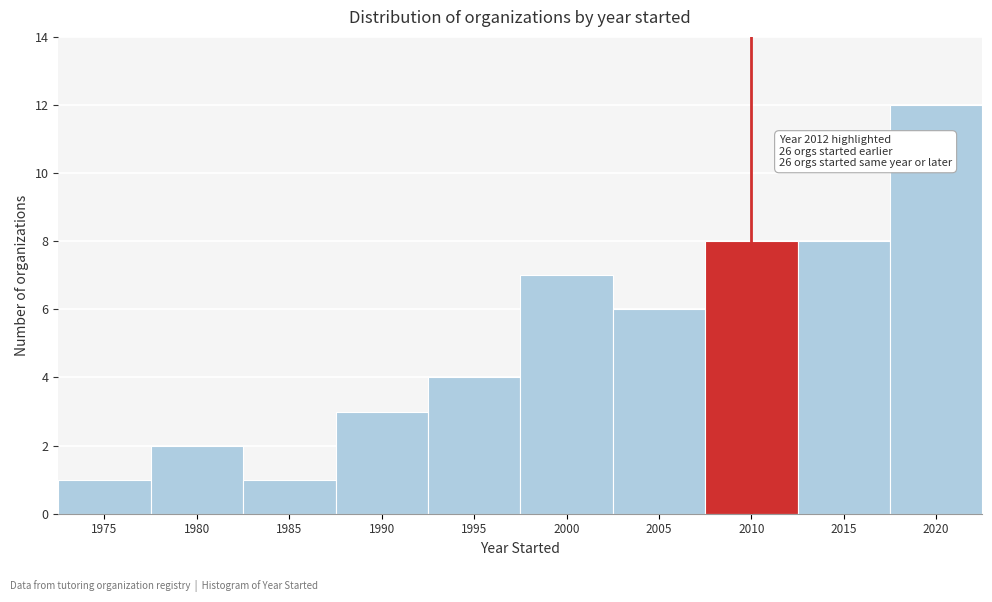

Reading right to left, list all the values displayed in this chart.

2020=12	2015=8	2010=8	2005=6	2000=7	1995=4	1990=3	1985=1	1980=2	1975=1